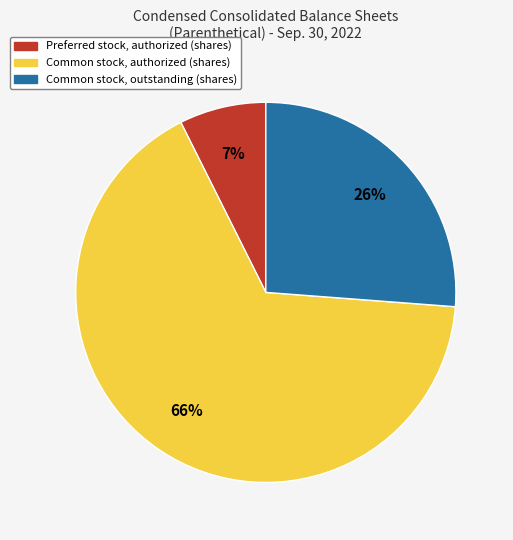

To the nearest percent, what is the average slice percentage?

33%